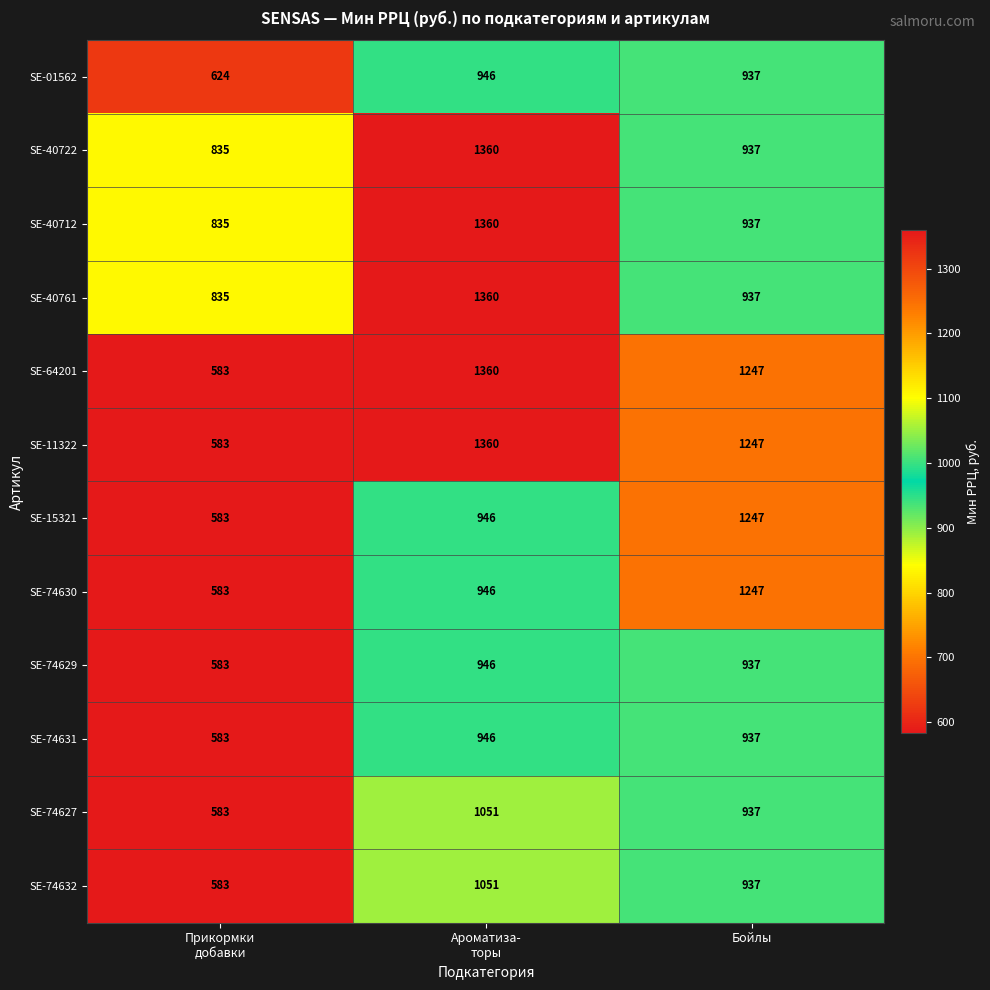

What is the minimum value shown in the chart?

583